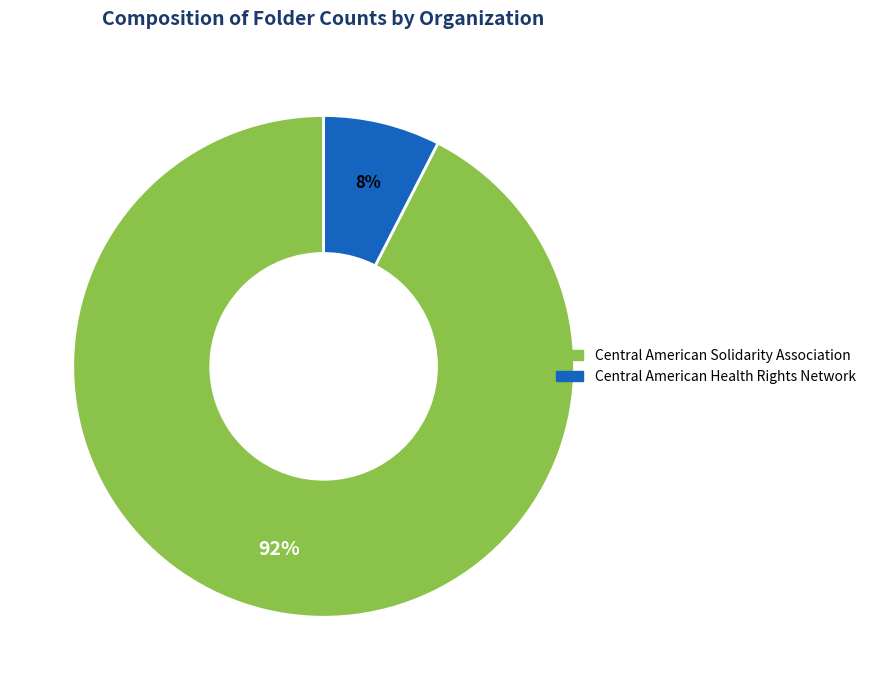

What is the majority slice?

Central American Solidarity Association